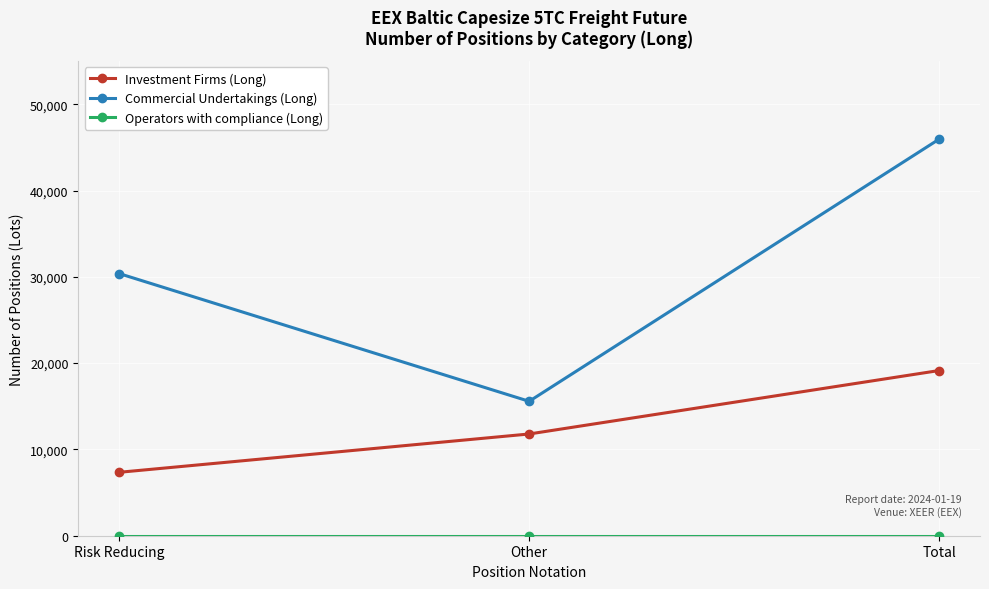

At which category is the sum across all series the highest?

Total